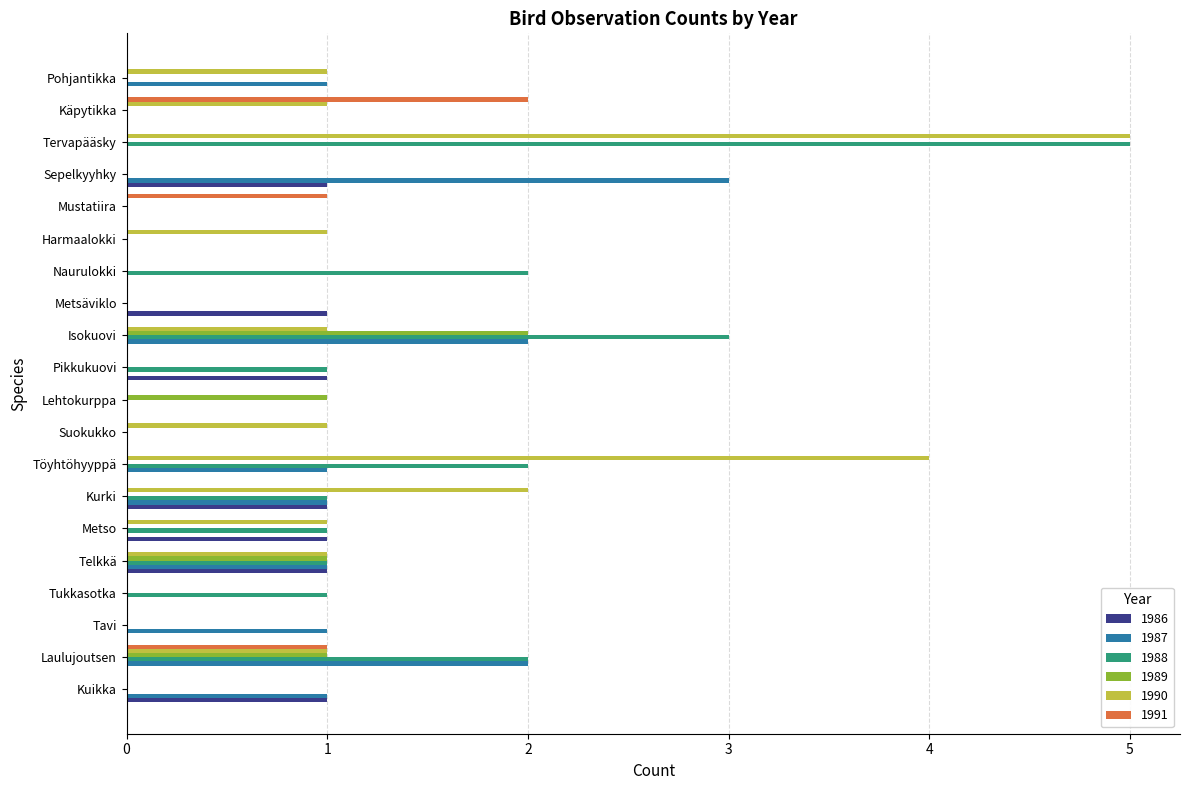

True or false: 1987 has a value of 0 at Mustatiira.

True